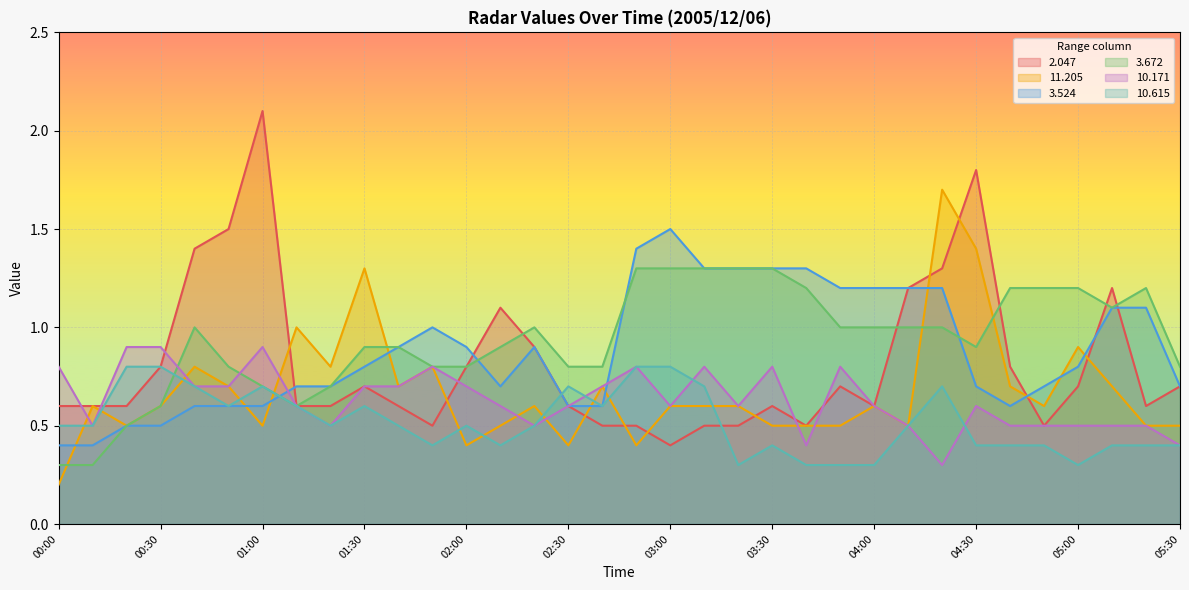

Is it true that   2.047 equals 0.6 at 03:30?

True